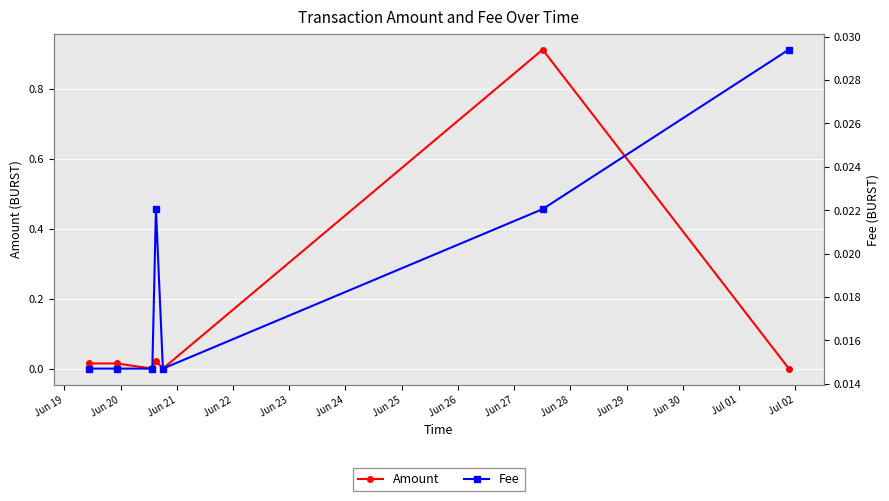

Which label corresponds to the smallest value in the chart?

Jun 21